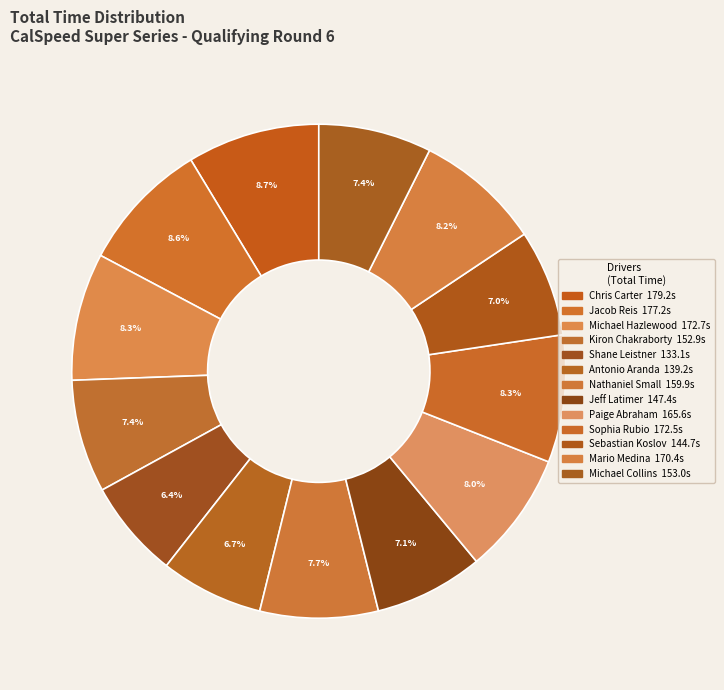

What is the largest slice in the pie chart?

Chris Carter